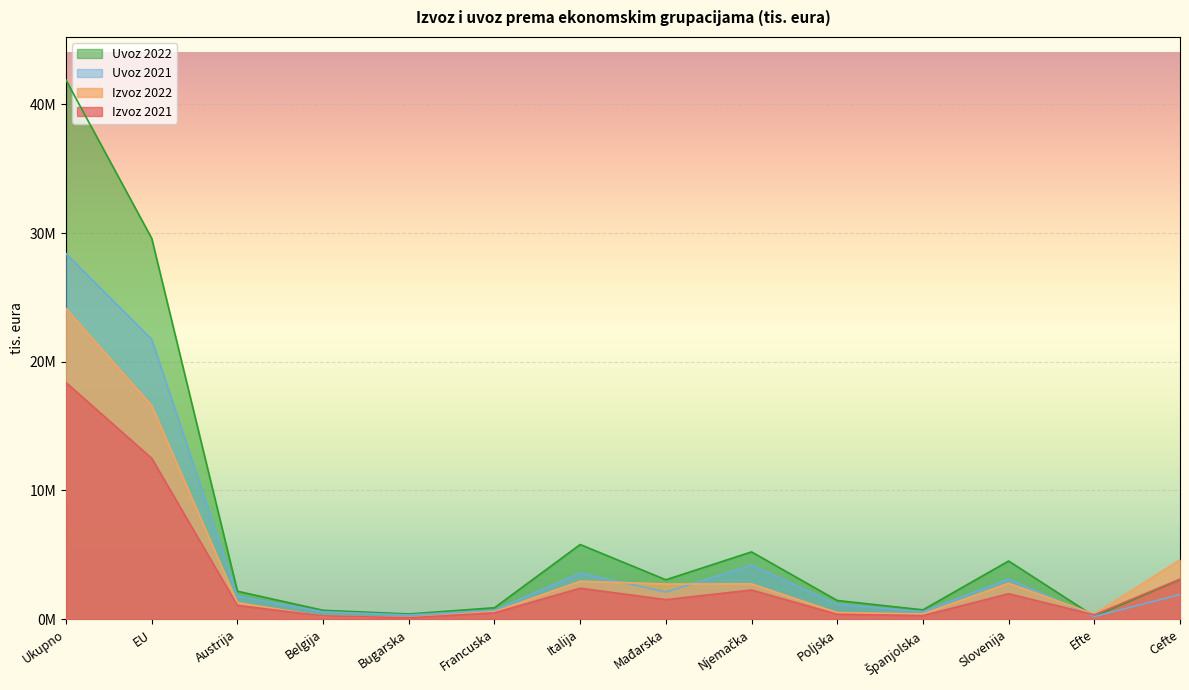

At which category is the sum across all series the highest?

Ukupno